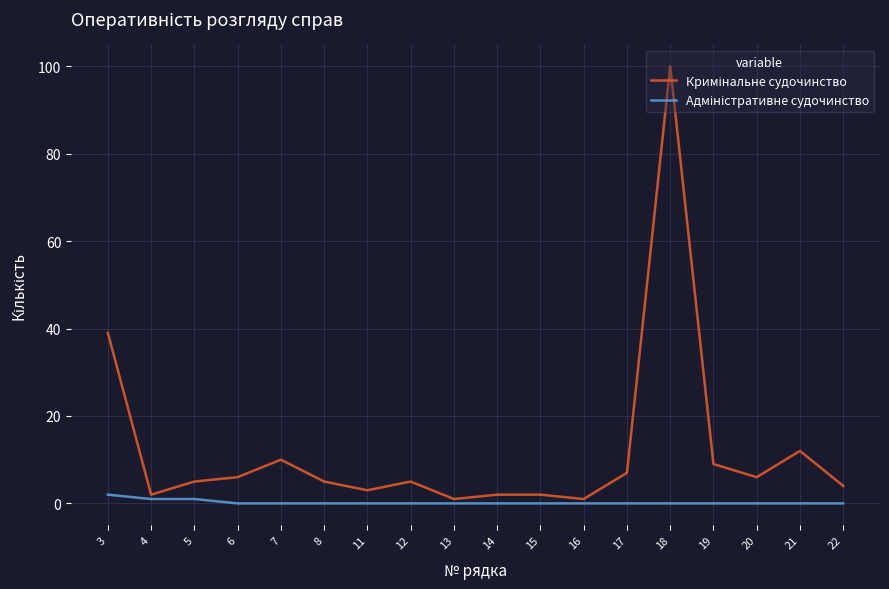

At which category is the sum across all series the highest?

18